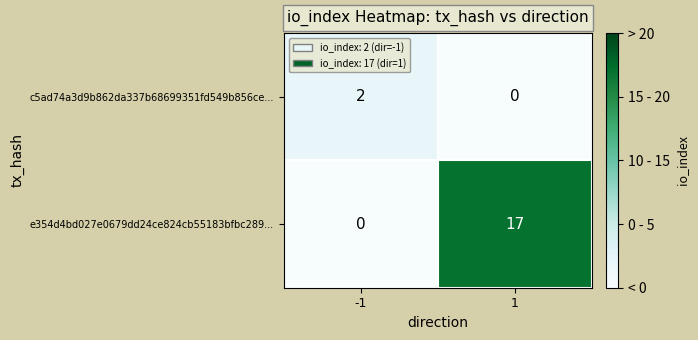

What is the difference between the e354d4bd027e0679dd24ce824cb55183bfbc289... values at 1 and -1?

17